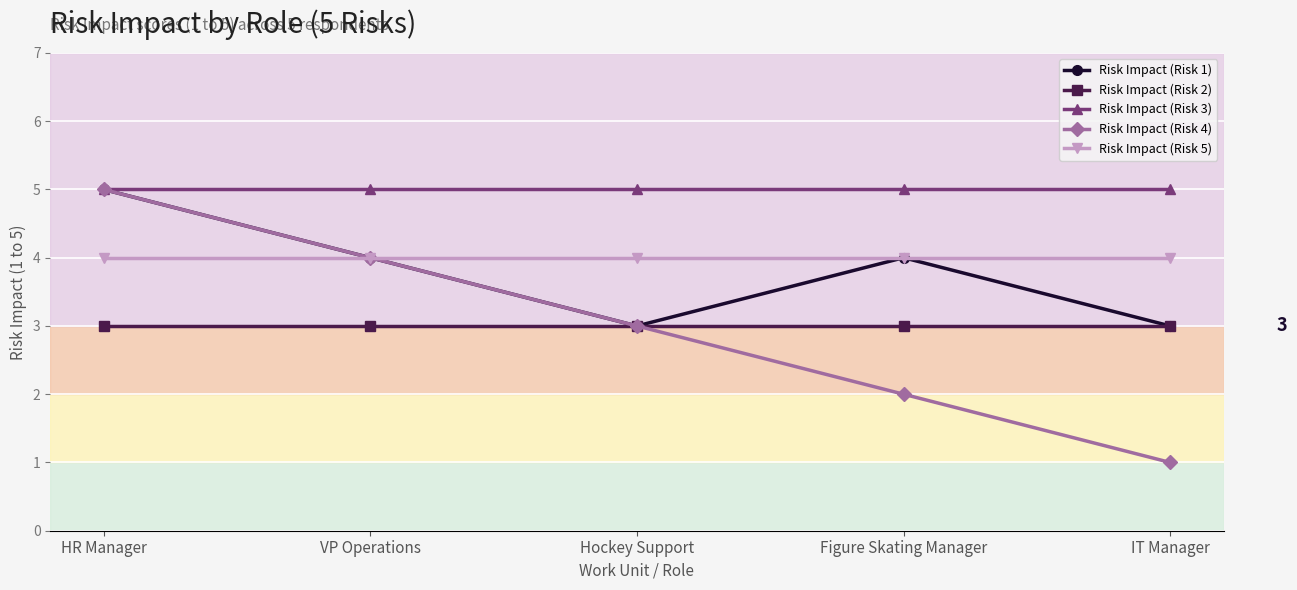

What is the label of the 4th point from the right?

VP Operations